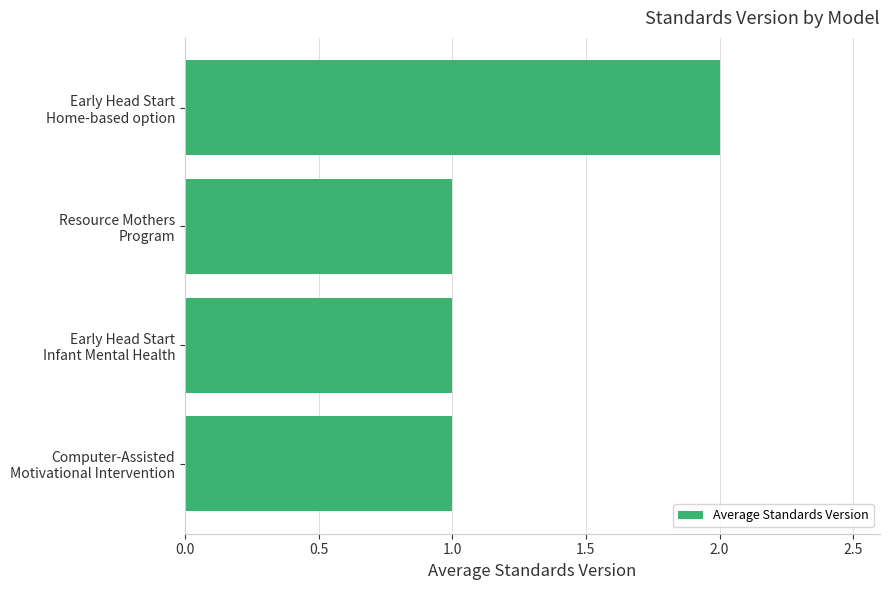

What is the sum of all values?

5